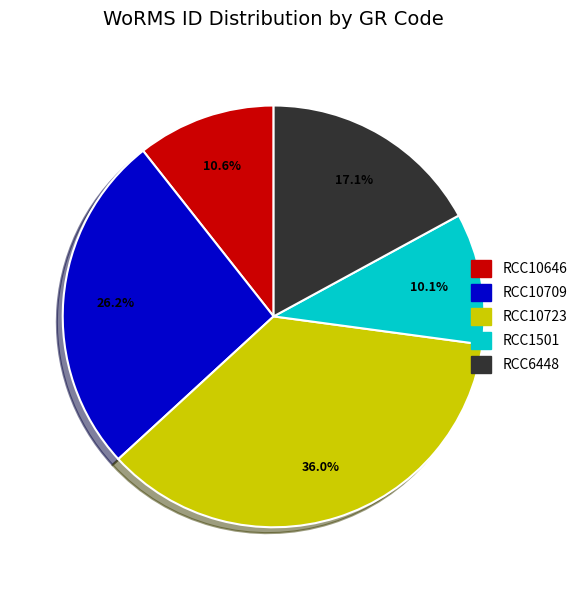

How many slices are in this pie chart?

5